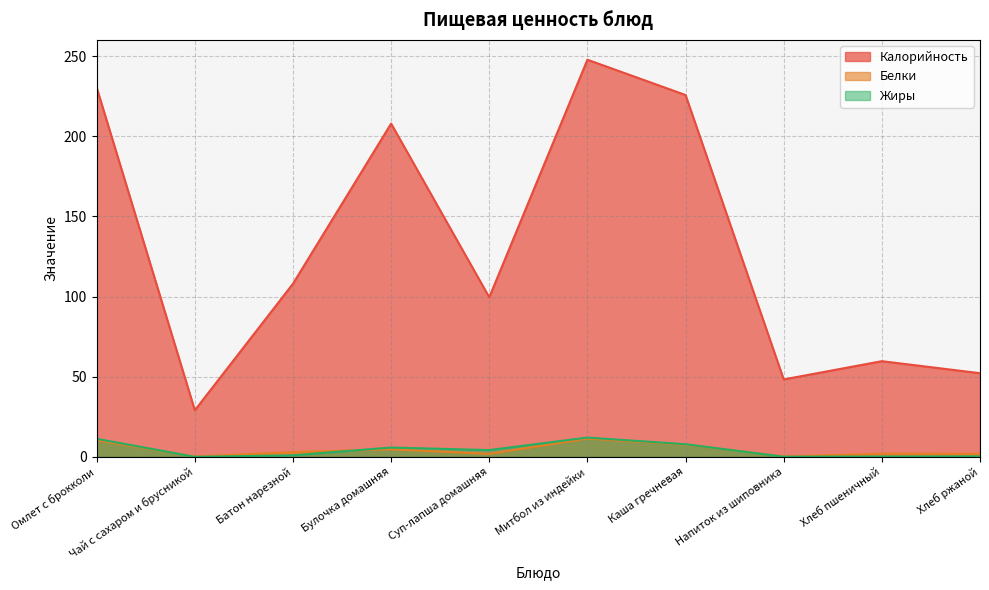

Is the value of Жиры at Митбол из индейки greater than the value of Калорийность at Суп-лапша домашняя?

No